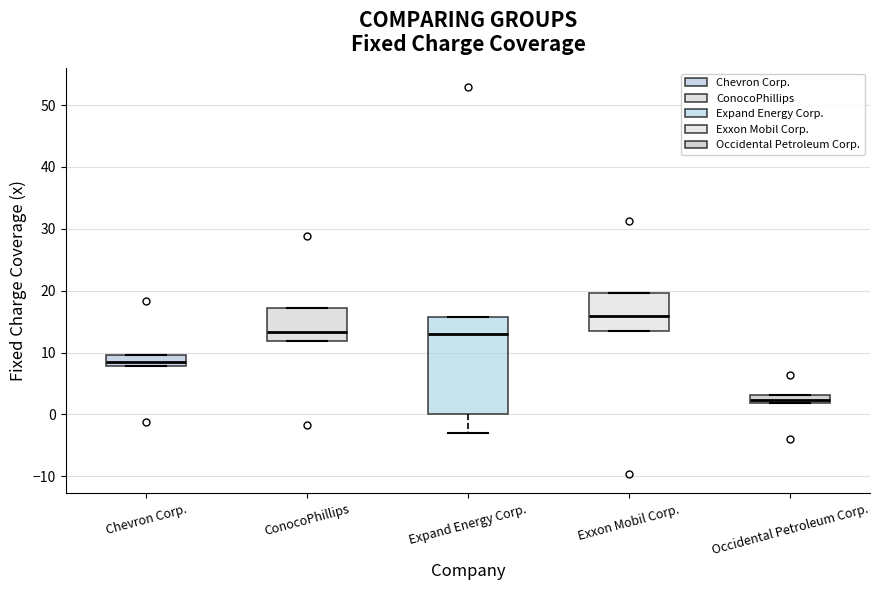

Which box's median line is the highest?

Exxon Mobil Corp.